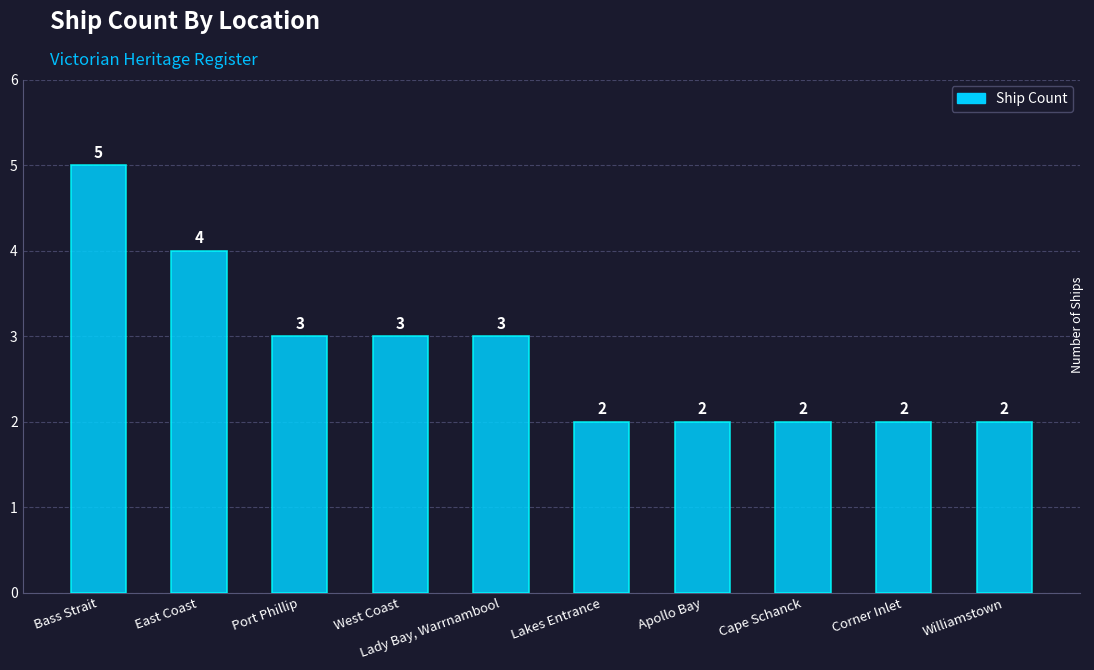

What is the greatest value displayed?

5